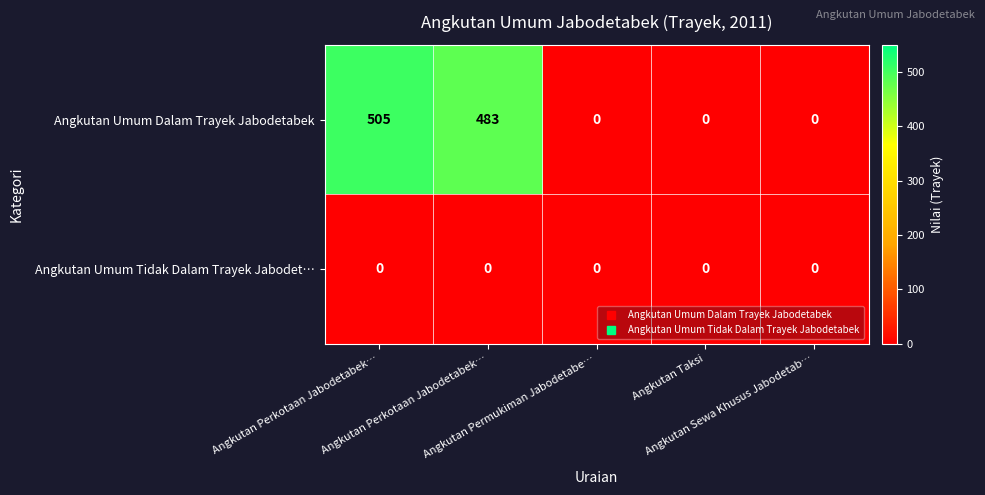

What is the difference between the highest and lowest values at Angkutan Perkotaan Jabodetabek…?

505